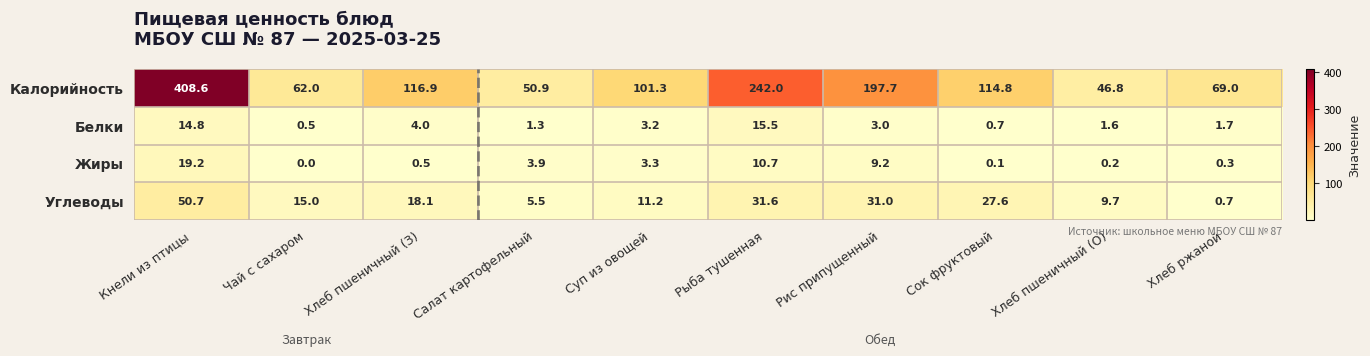

What is the sum of all Белки values?

46.3